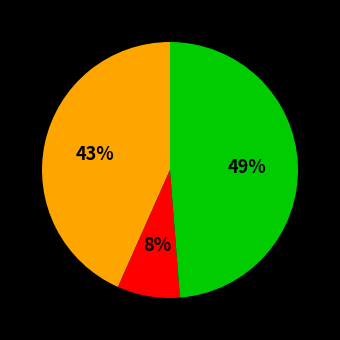

To the nearest percent, what is the average slice percentage?

33%